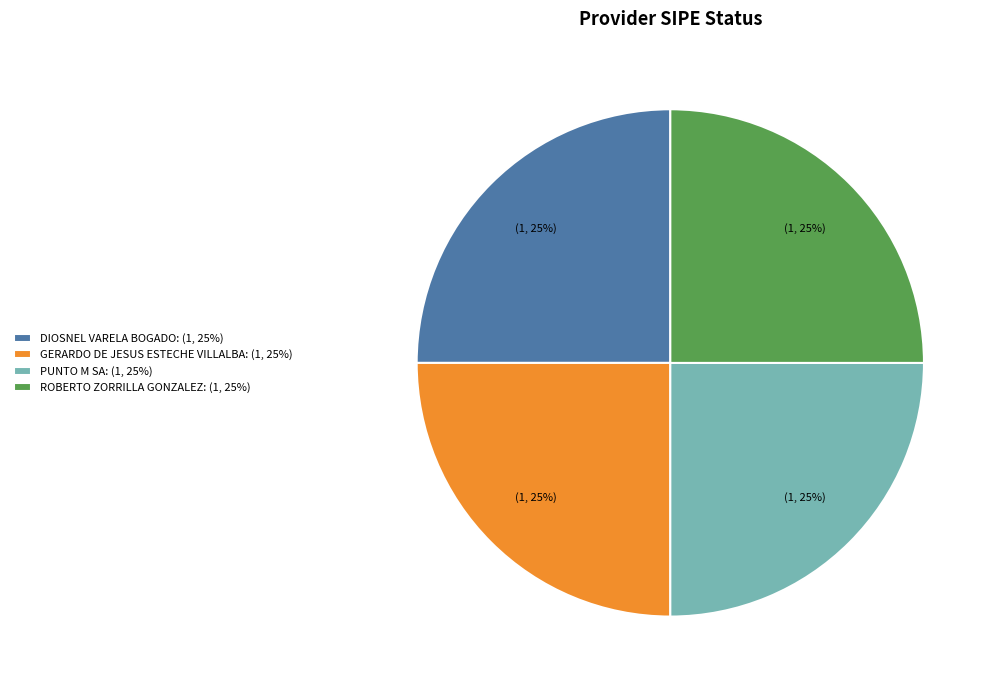

Does DIOSNEL VARELA BOGADO: (1, 25%) account for over 50% of the chart?

No